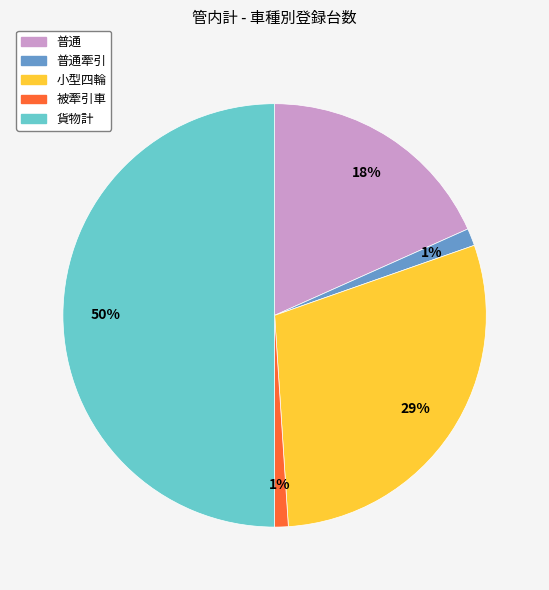

To the nearest percent, what is the difference between the largest and smallest slice percentages?

49%